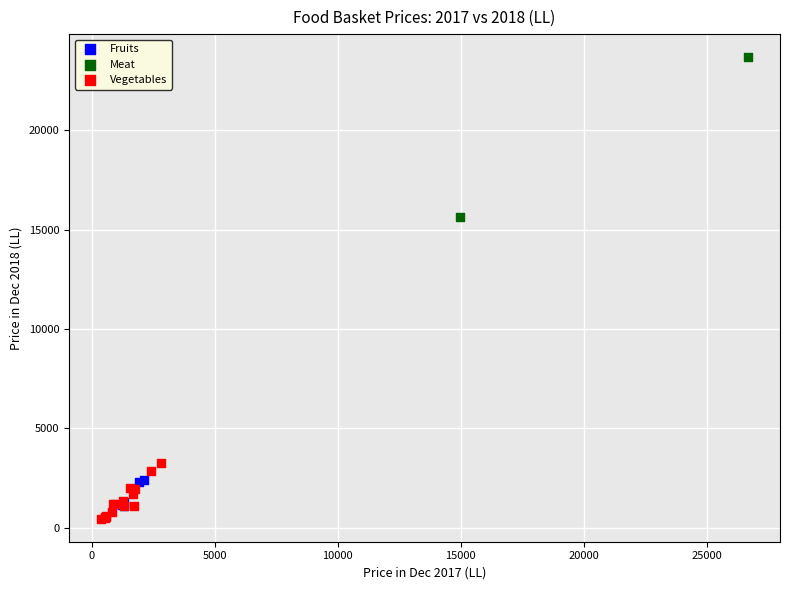

What are all the series names shown in the legend?

Fruits, Vegetables, Meat